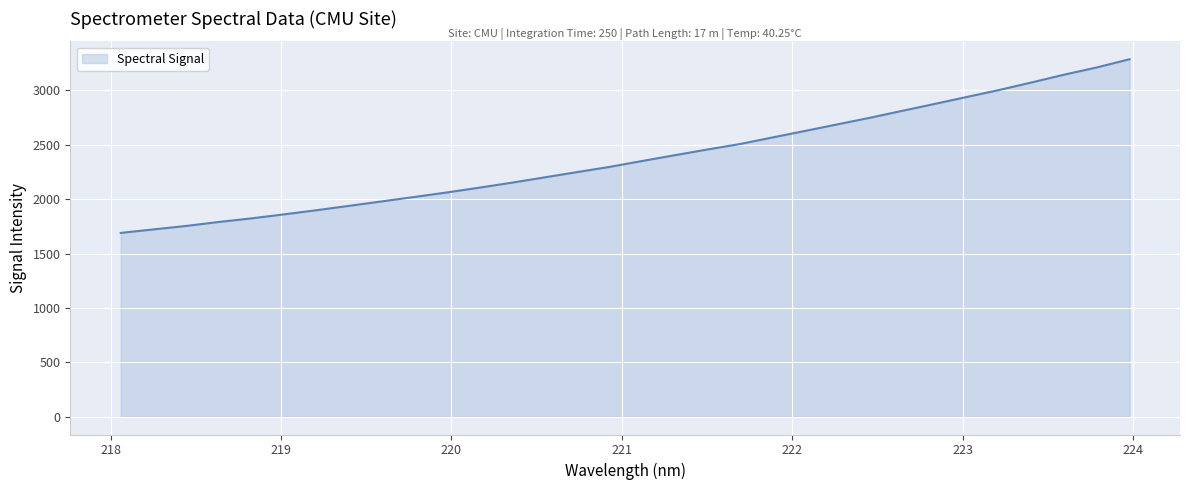

How many lines are shown in the chart?

1